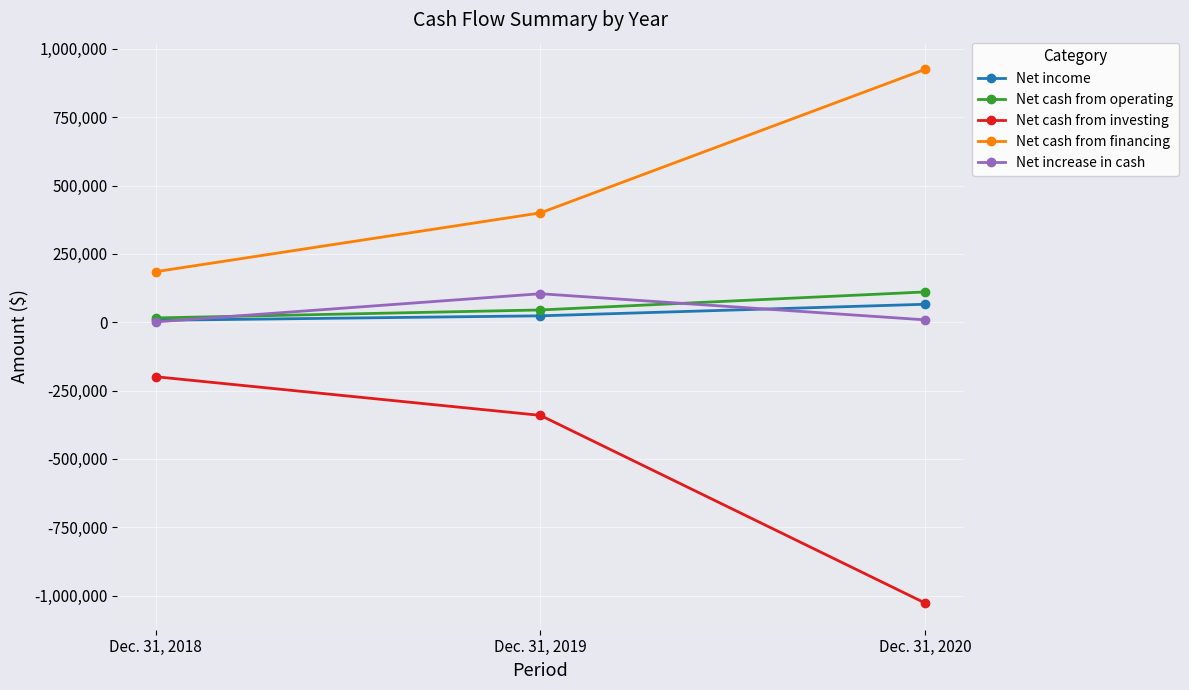

What are all the series names shown in the legend?

Net income, Net cash from operating, Net cash from investing, Net cash from financing, Net increase in cash